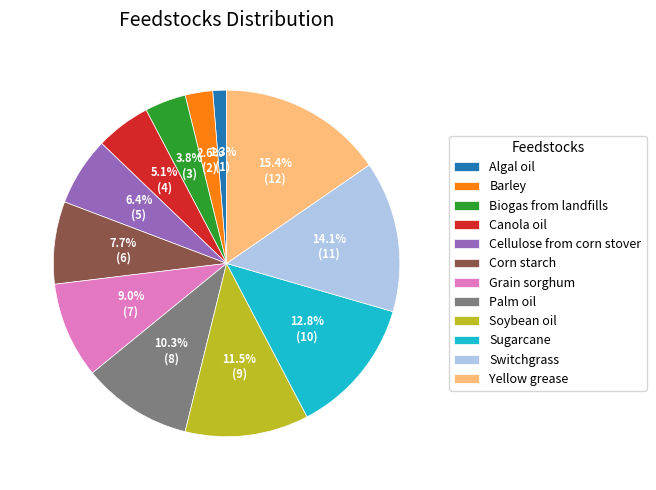

Count the number of slices in the pie.

12